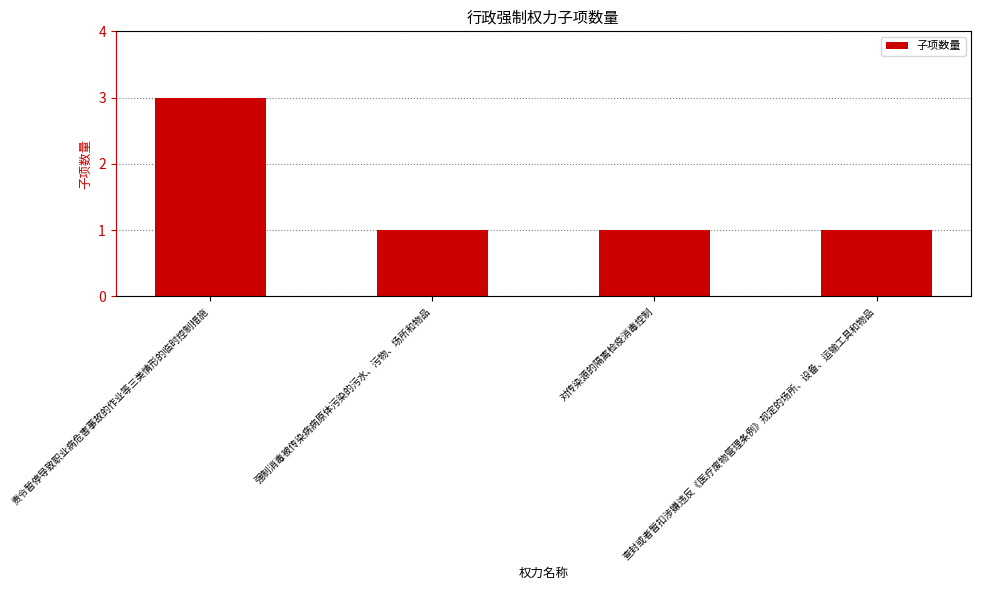

What value does the data have at 对传染源的隔离检疫消毒控制?

1